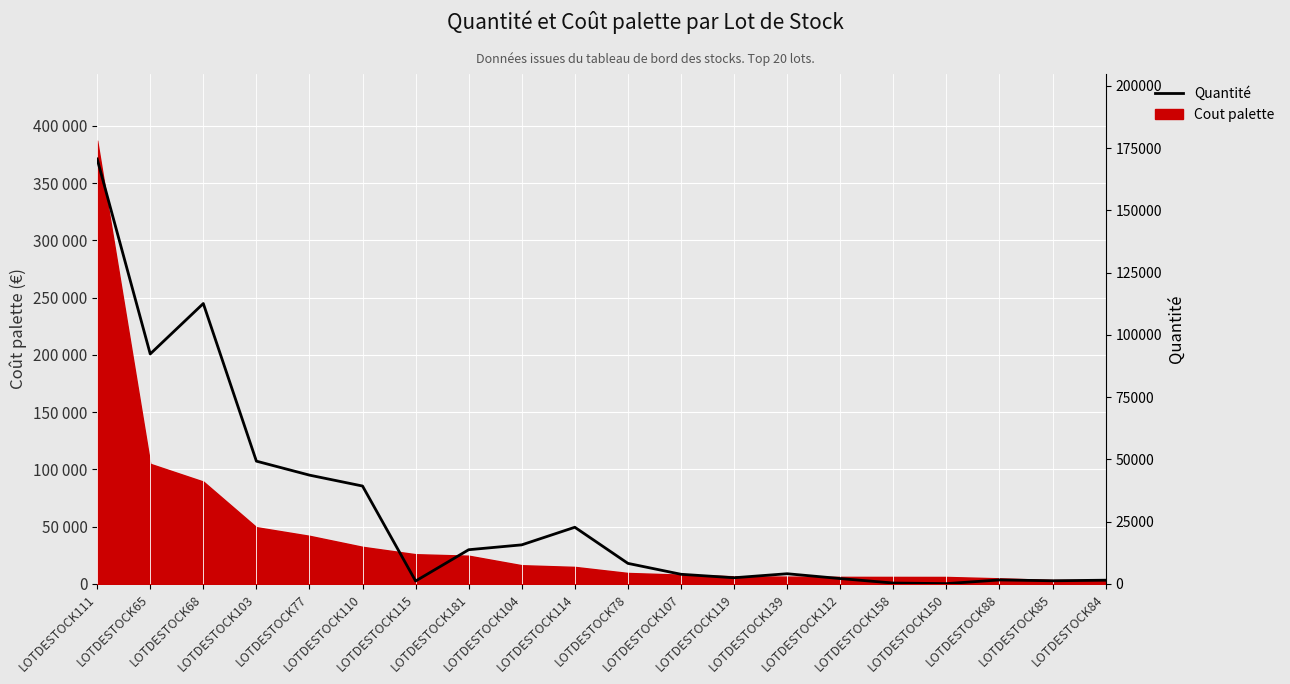

Where is the first local maximum?

LOTDESTOCK68